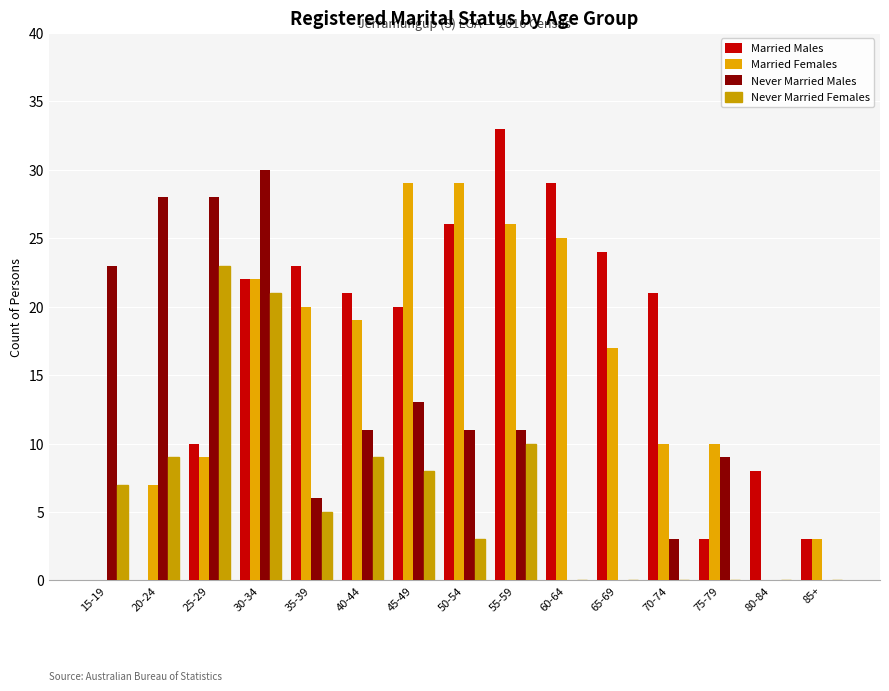

Reading left to right, transcribe all the data shown in this chart.

Married Males: 15-19=0	20-24=0	25-29=10	30-34=22	35-39=23	40-44=21	45-49=20	50-54=26	55-59=33	60-64=29	65-69=24	70-74=21	75-79=3	80-84=8	85+=3
Married Females: 15-19=0	20-24=7	25-29=9	30-34=22	35-39=20	40-44=19	45-49=29	50-54=29	55-59=26	60-64=25	65-69=17	70-74=10	75-79=10	80-84=0	85+=3
Never Married Males: 15-19=23	20-24=28	25-29=28	30-34=30	35-39=6	40-44=11	45-49=13	50-54=11	55-59=11	60-64=0	65-69=0	70-74=3	75-79=9	80-84=0	85+=0
Never Married Females: 15-19=7	20-24=9	25-29=23	30-34=21	35-39=5	40-44=9	45-49=8	50-54=3	55-59=10	60-64=0	65-69=0	70-74=0	75-79=0	80-84=0	85+=0